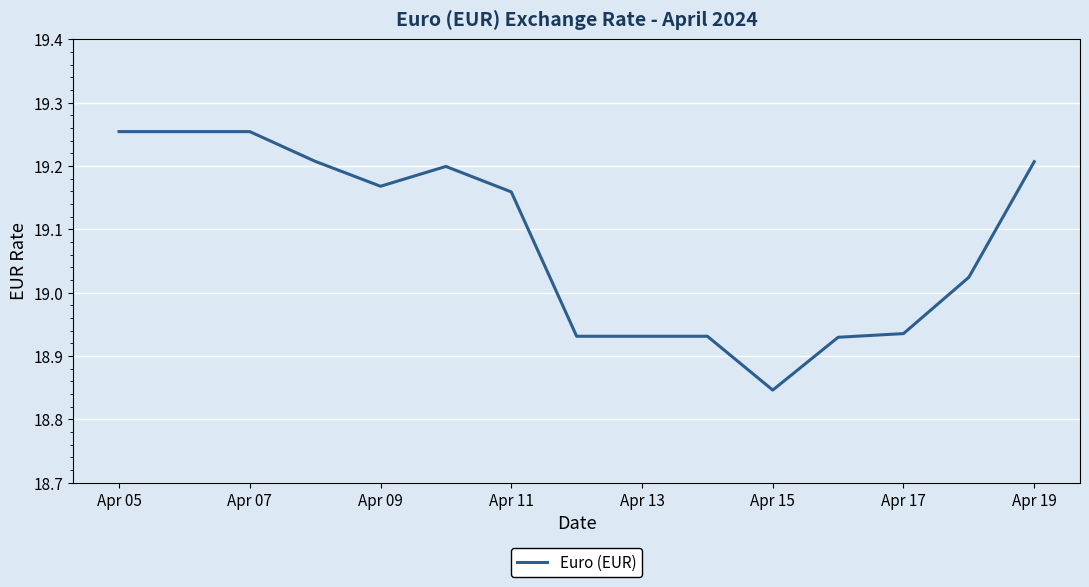

What is the difference between the maximum and minimum values?

0.4